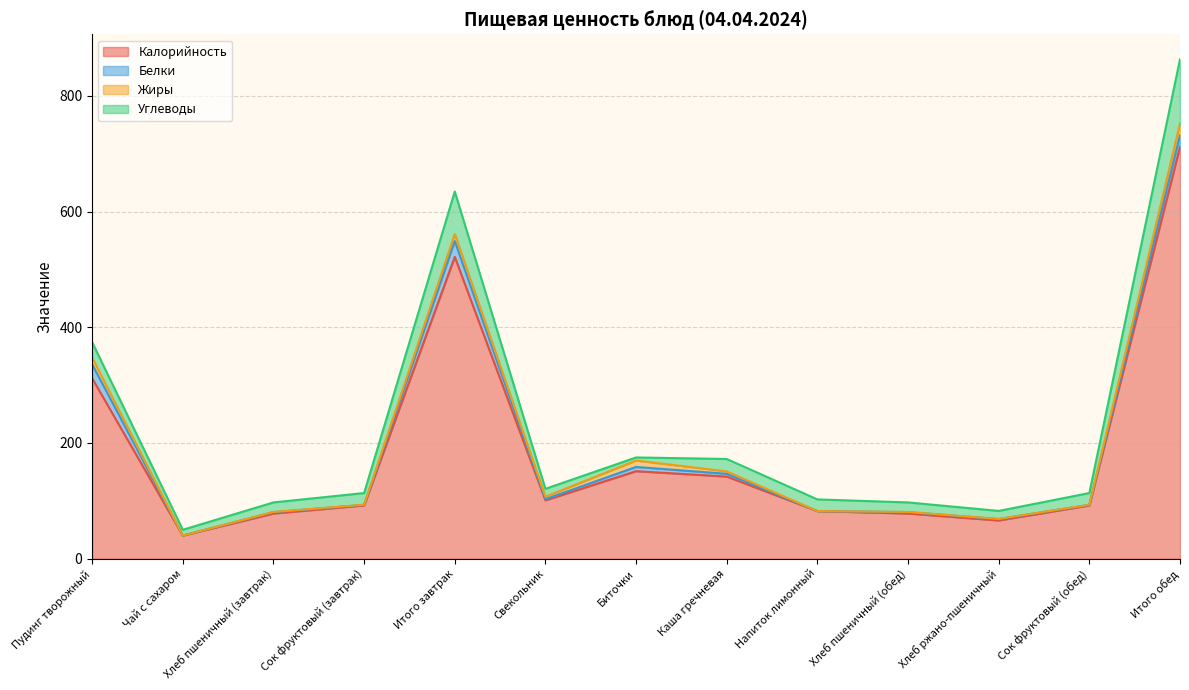

True or false: Углеводы has a value of 14.9 at Итого завтрак.

False